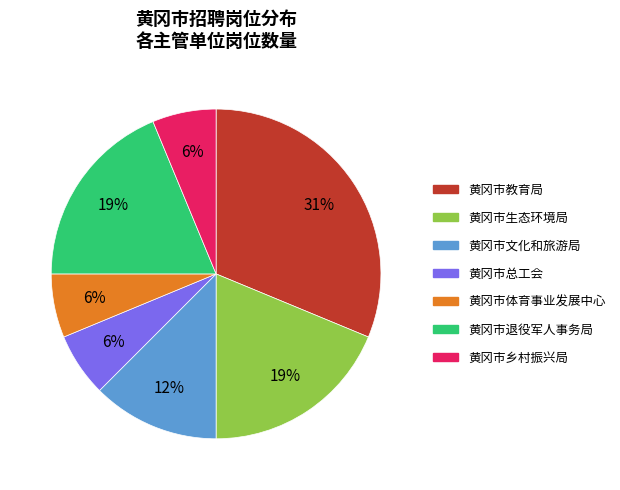

Do 黄冈市生态环境局 and 黄冈市文化和旅游局 together represent more than half of the pie?

No